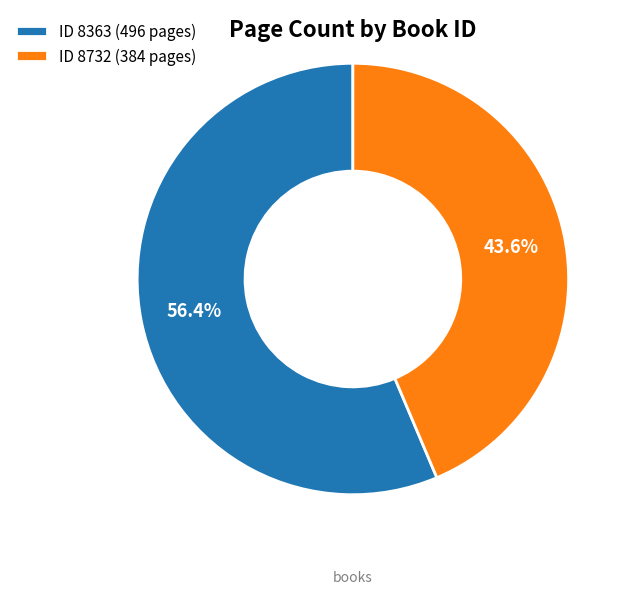

To the nearest percent, what is the average slice percentage?

50%